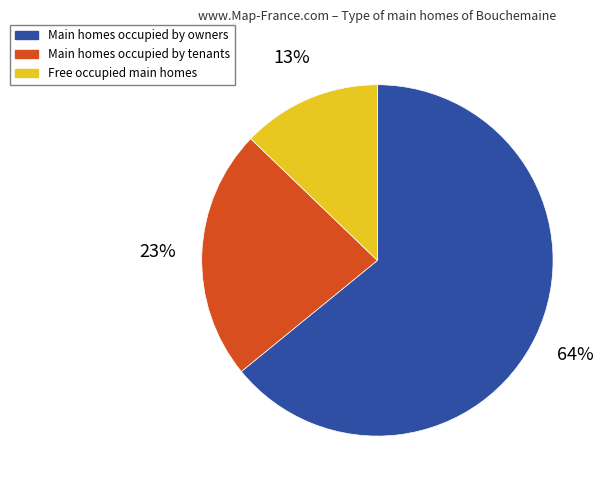

To the nearest percent, what is the difference between the largest and smallest slice percentages?

51%